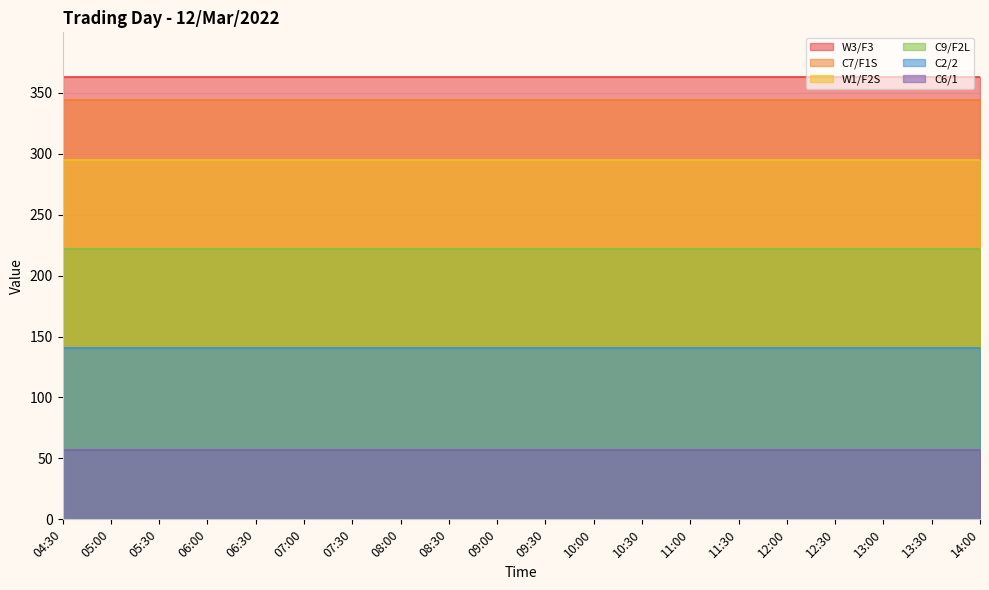

What is the label of the 17th point from the left?

12:30